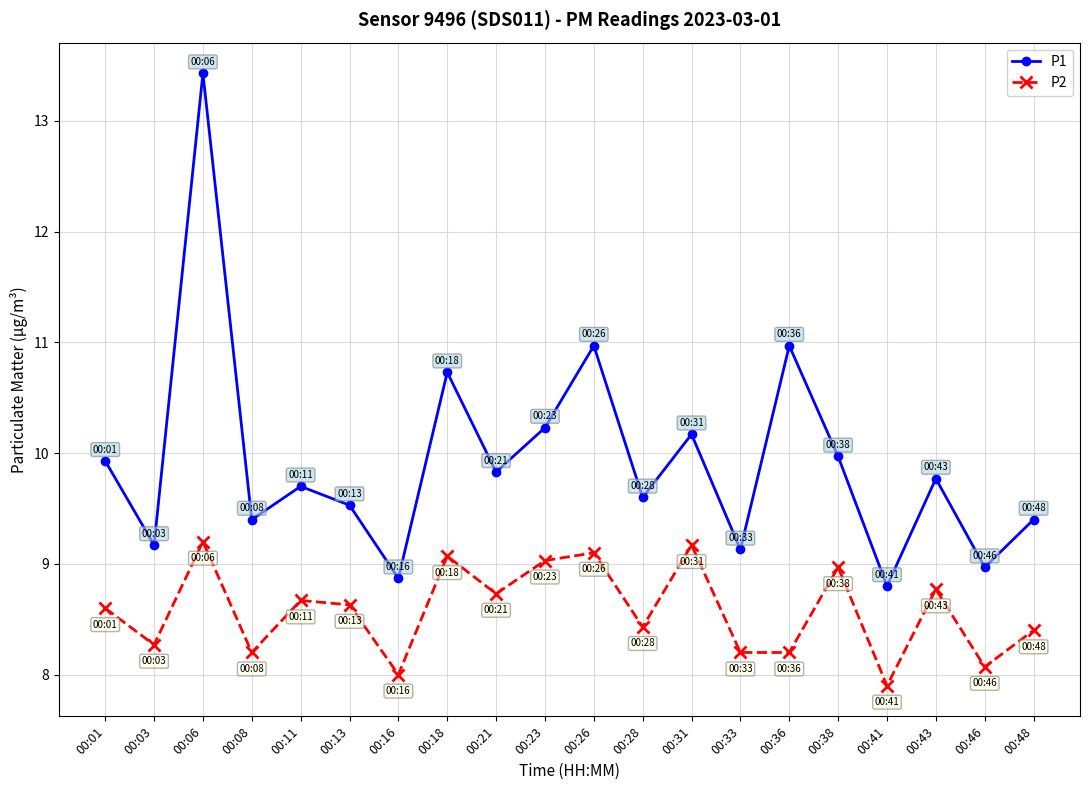

Which category has the highest value in the P1 series?

00:06